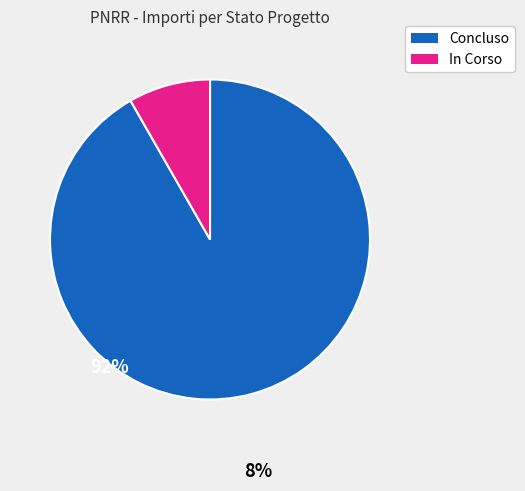

Does any single category account for the majority?

Yes